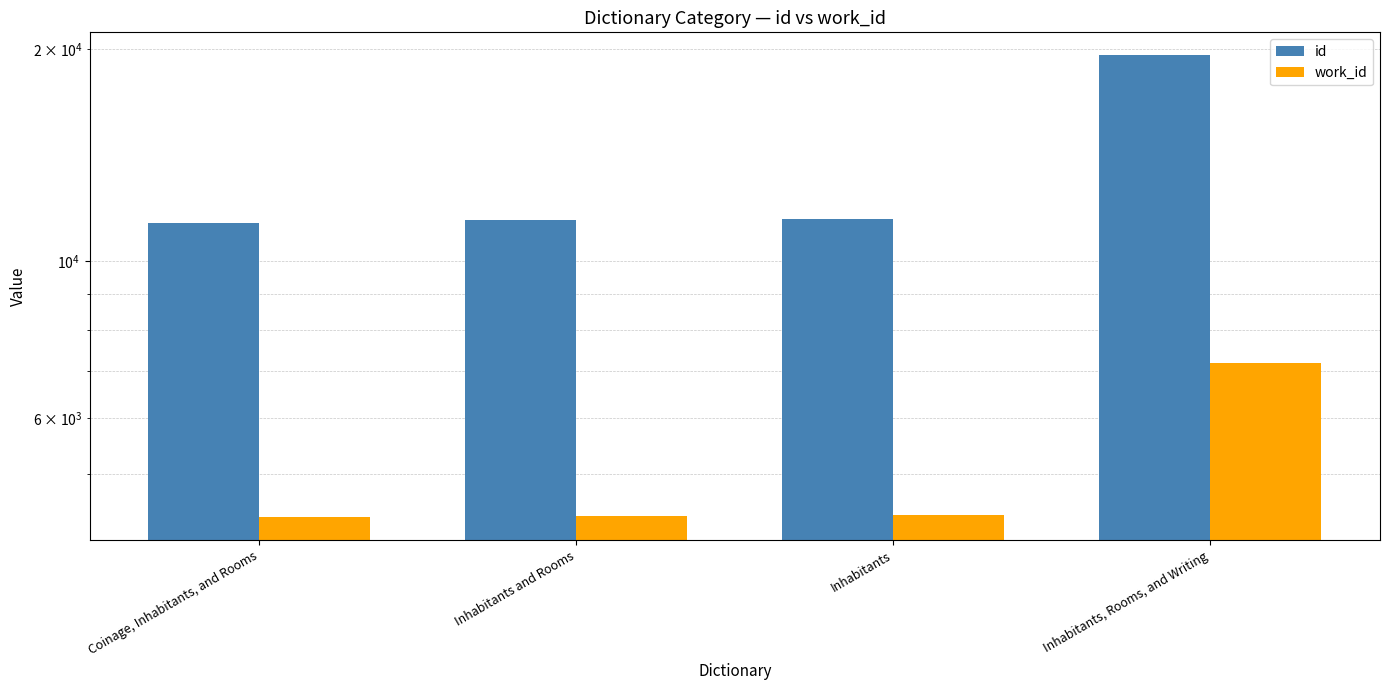

How many data points in id are less than 11486?

2